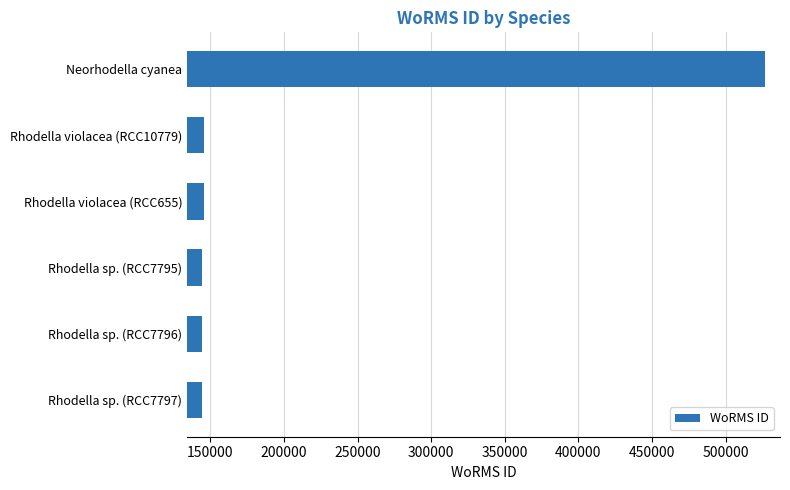

What is the smallest value displayed?

144228